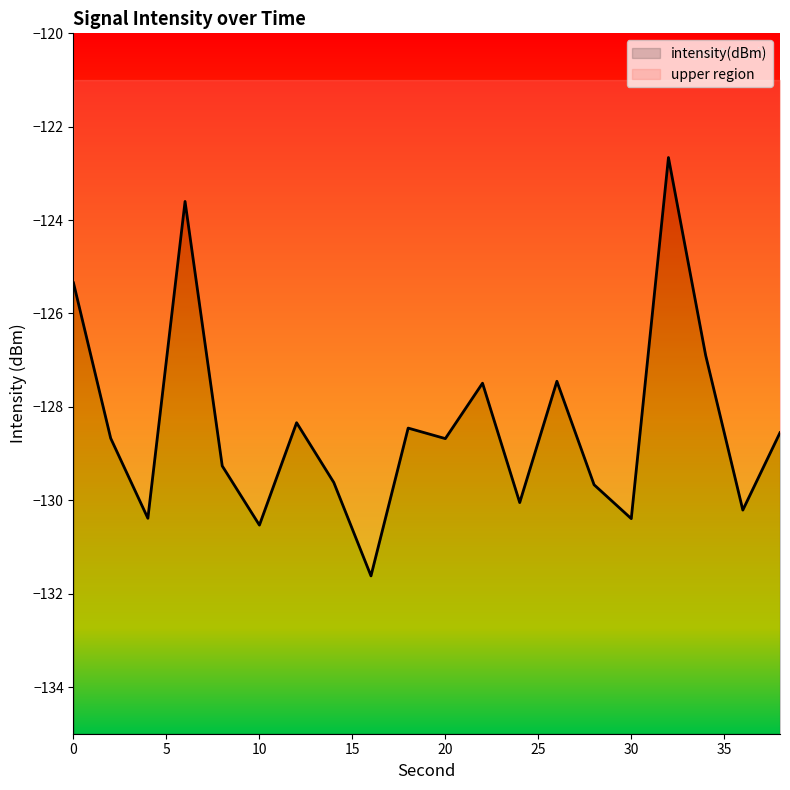

True or false: the data shows -47.5 at 18.

False